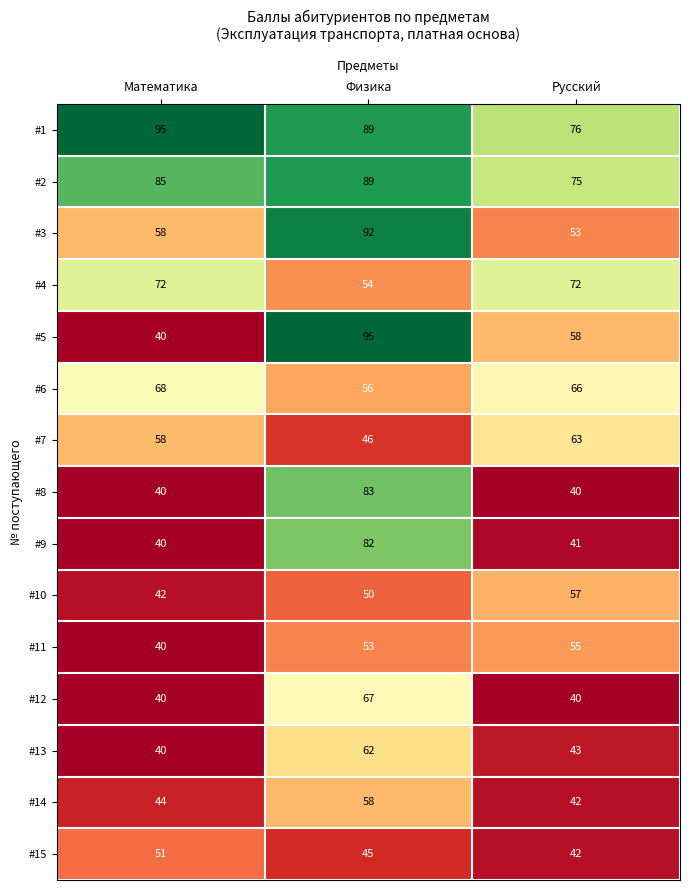

Is the value of #5 at Русский greater than the value of #13 at Физика?

No